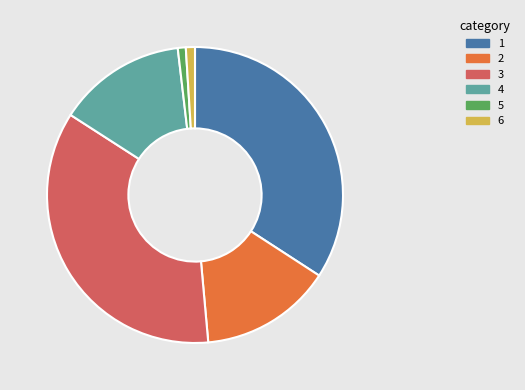

True or false: 1 accounts for 34% of the total.

True